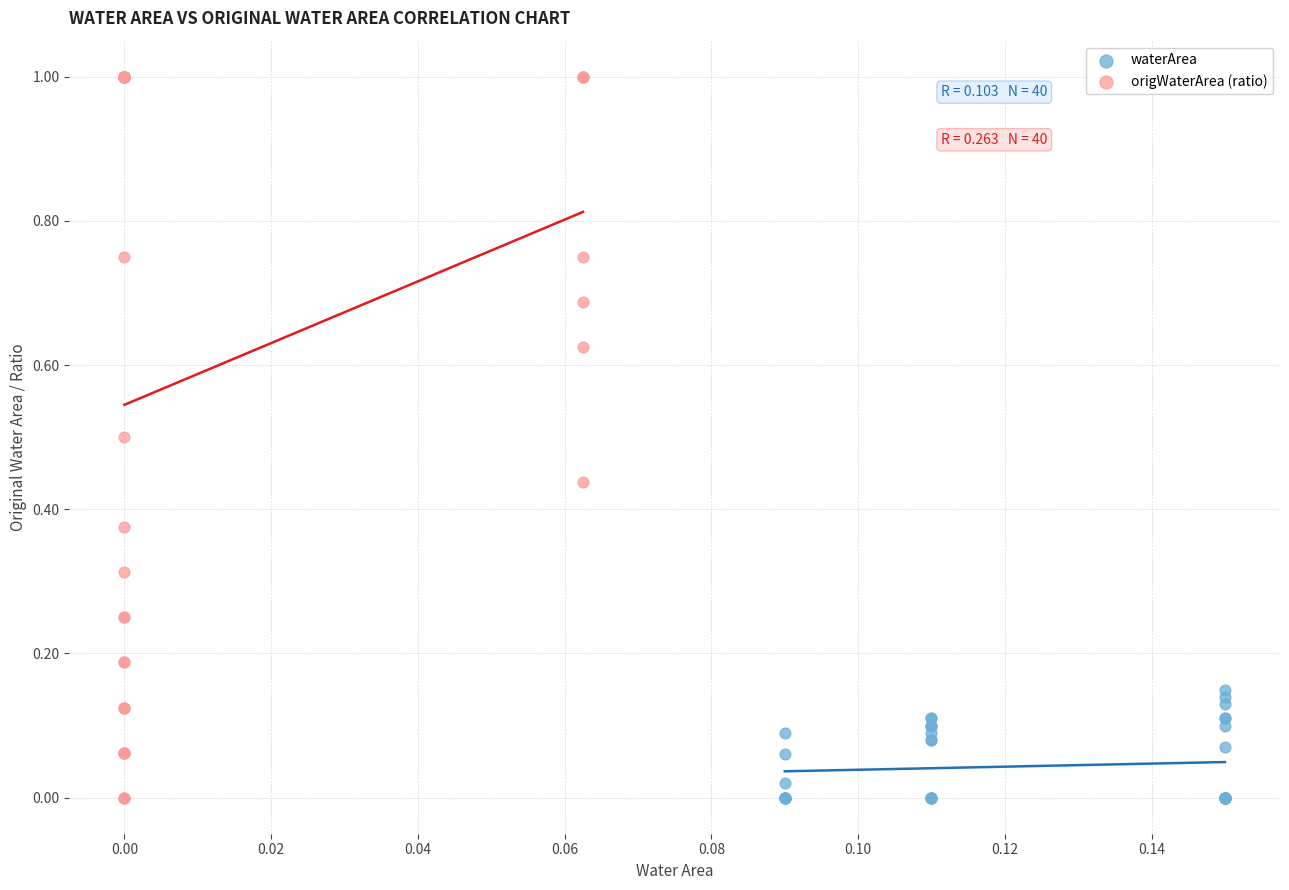

Which series has the widest spread of Y values?

origWaterArea (ratio)